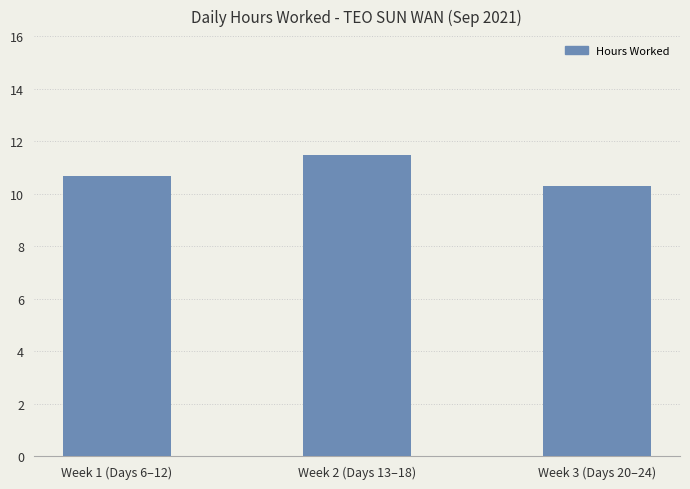

Approximately how many times larger is the value at Week 3 (Days 20–24) compared to Week 2 (Days 13–18)?

0.9